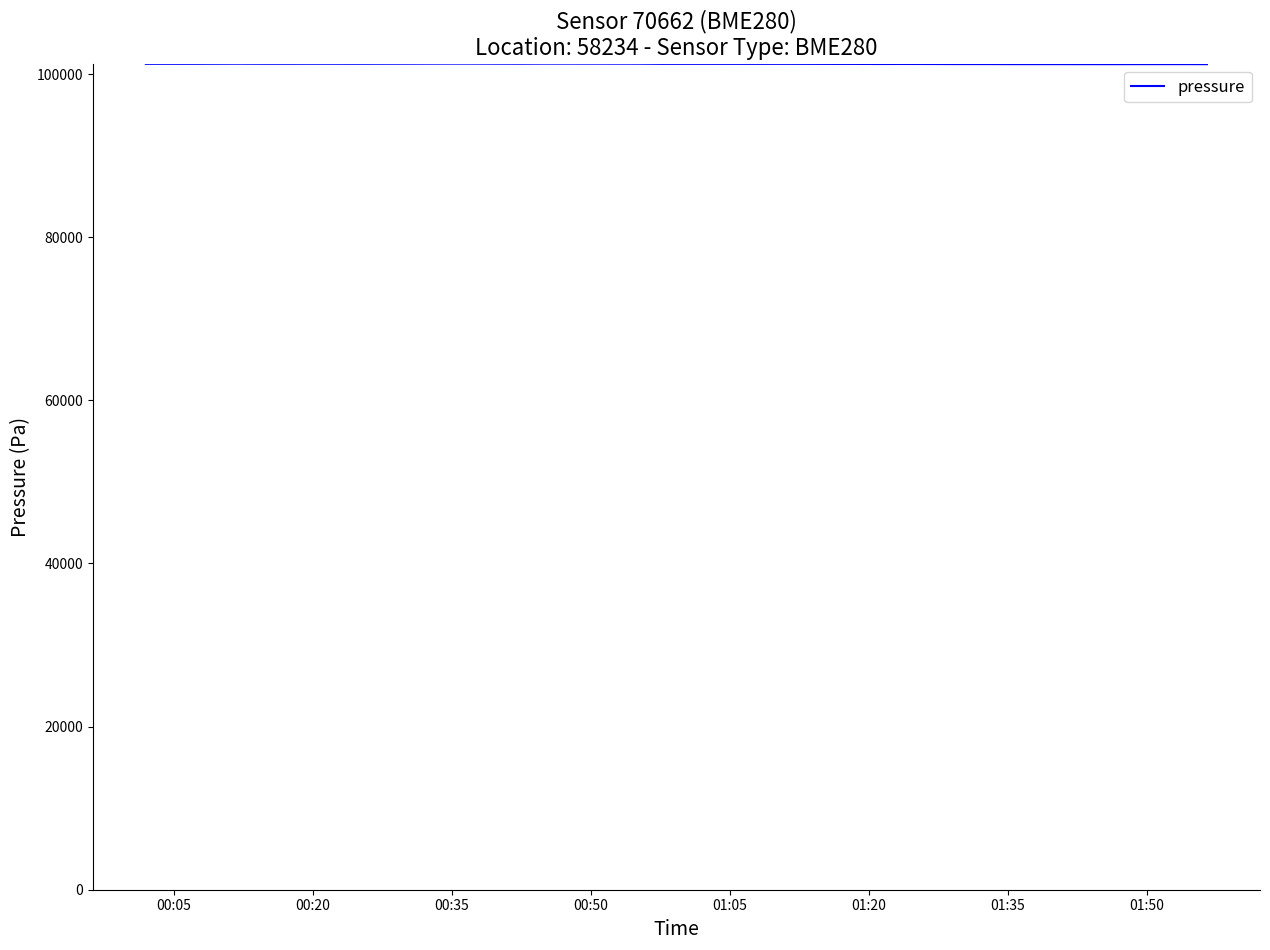

What is the maximum value shown in the chart?

101290.4